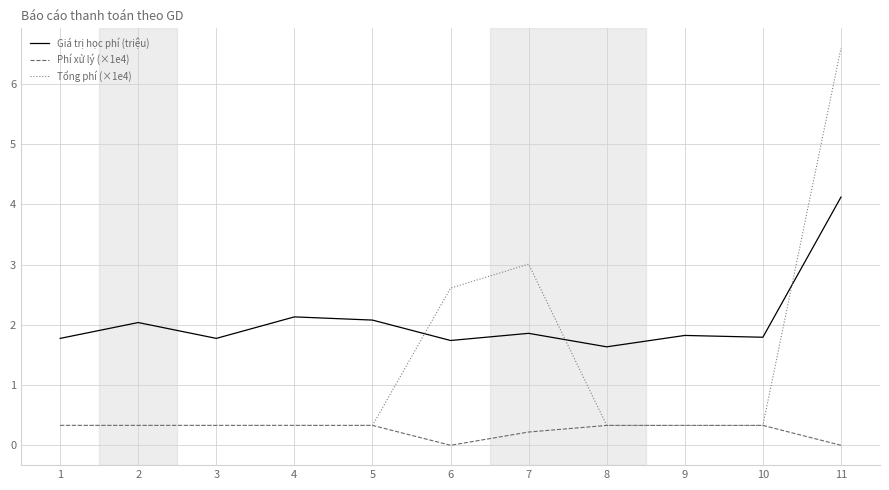

What is the greatest value displayed?

6.6